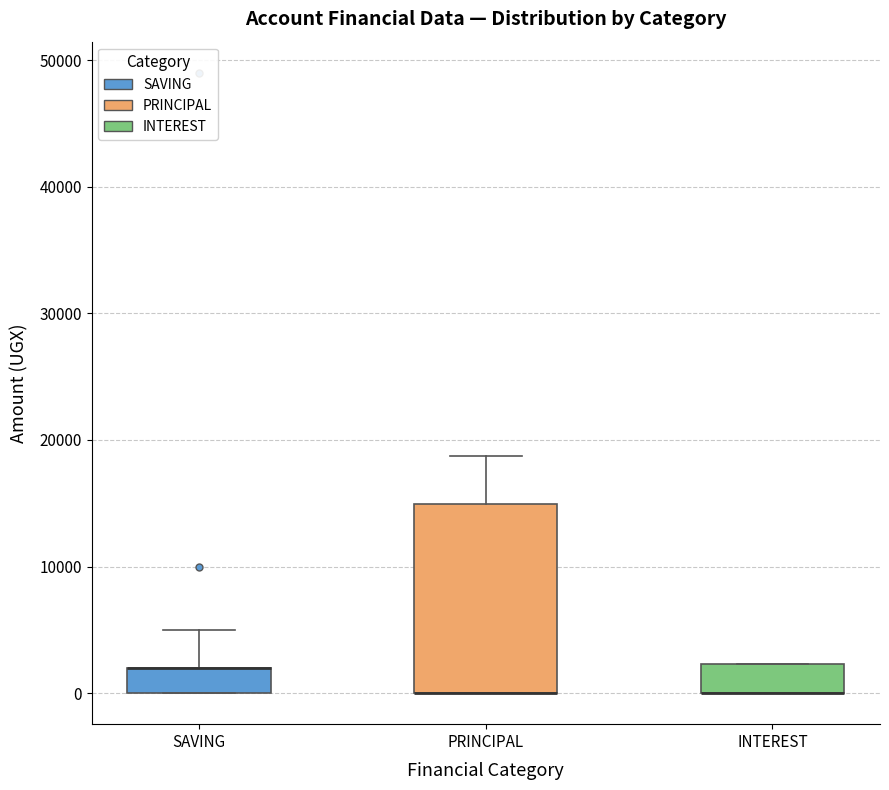

Reading left to right, transcribe this box plot: for each box, give where its median line is, the range the box spans, and where its two whiskers end, as read against the y-axis. The values are not printed on the chart, so give them approximately, as read against the axis.

SAVING: median 2000 (drawn on the box's upper edge), box 0 to 2000, whiskers 0 to 5000
PRINCIPAL: median 0 (drawn on the box's lower edge), box 0 to 15000, whiskers 0 to 19000
INTEREST: median 0 (drawn on the box's lower edge), box 0 to 2000, whiskers 0 to 2000